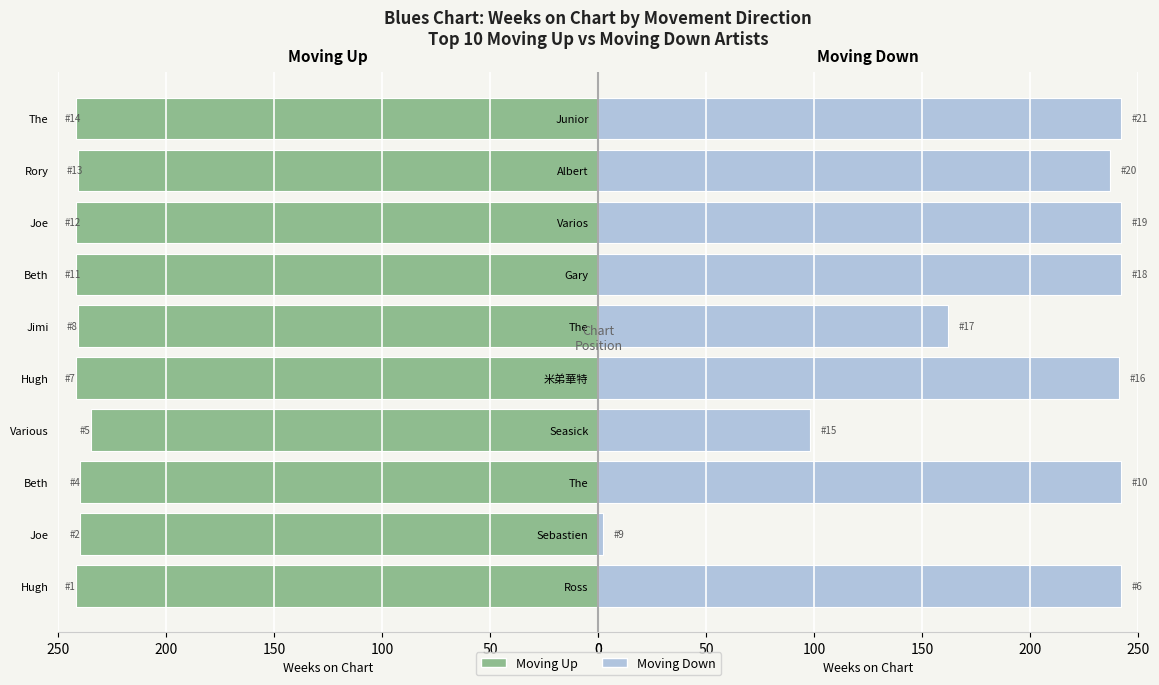

Between 0 and 250, which series saw the biggest shift?

down